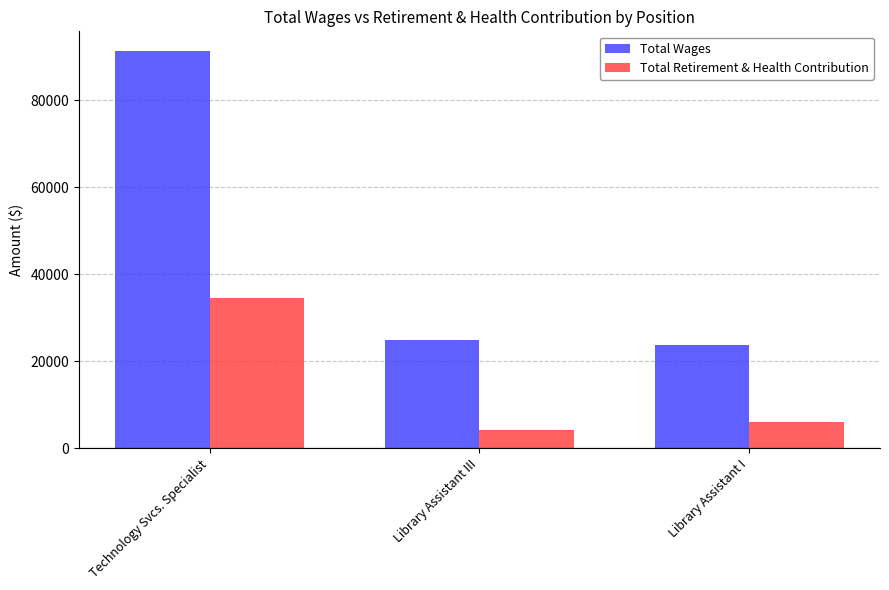

Read the Total Wages value at Library Assistant III, to the nearest 50.

24850